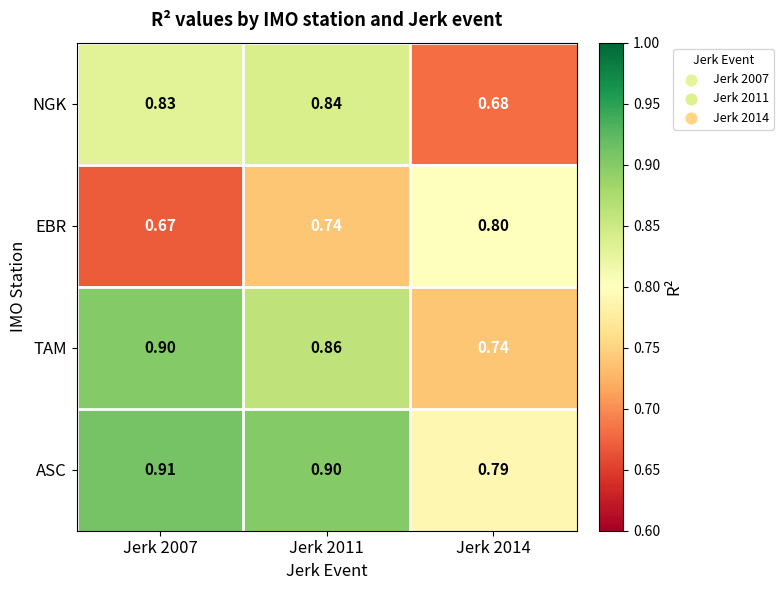

What is the difference between the highest and lowest values at Jerk 2014?

0.1